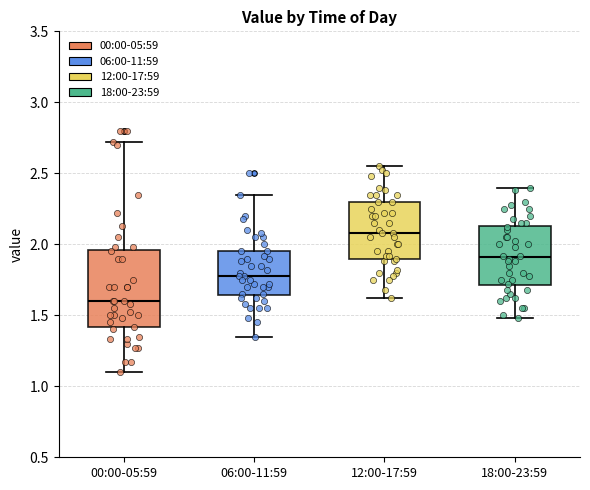

Reading left to right, transcribe this box plot: for each box, give where its median line is, the range the box spans, and where its two whiskers end, as read against the y-axis. The values are not printed on the chart, so give them approximately, as read against the axis.

00:00-05:59: median 1.60, box 1.40 to 1.95, whiskers 1.10 to 2.70
06:00-11:59: median 1.80, box 1.65 to 1.95, whiskers 1.35 to 2.35
12:00-17:59: median 2.10, box 1.90 to 2.30, whiskers 1.60 to 2.55
18:00-23:59: median 1.90, box 1.70 to 2.15, whiskers 1.50 to 2.40